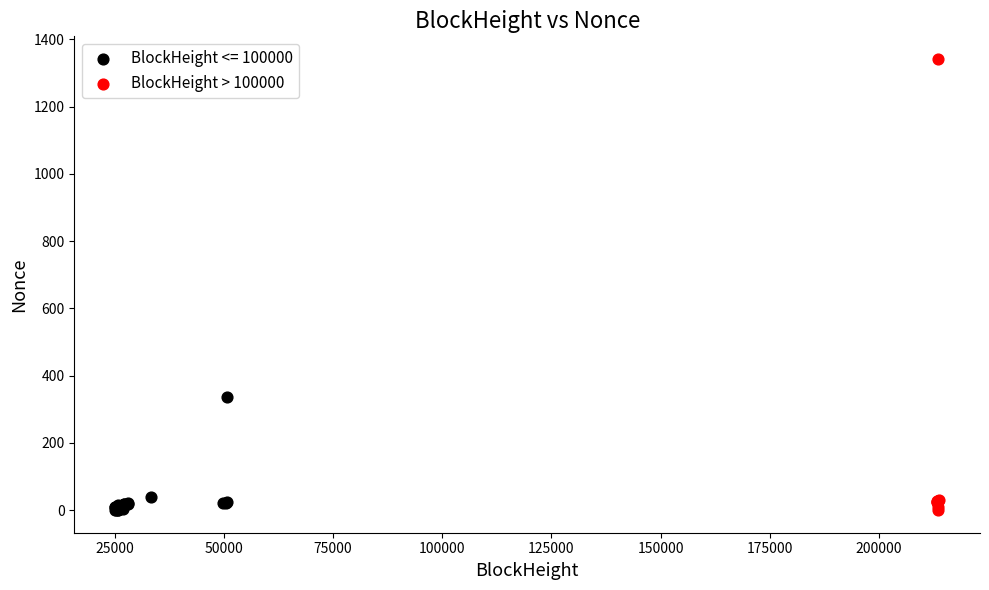

Which series has the widest spread of Y values?

BlockHeight > 100000